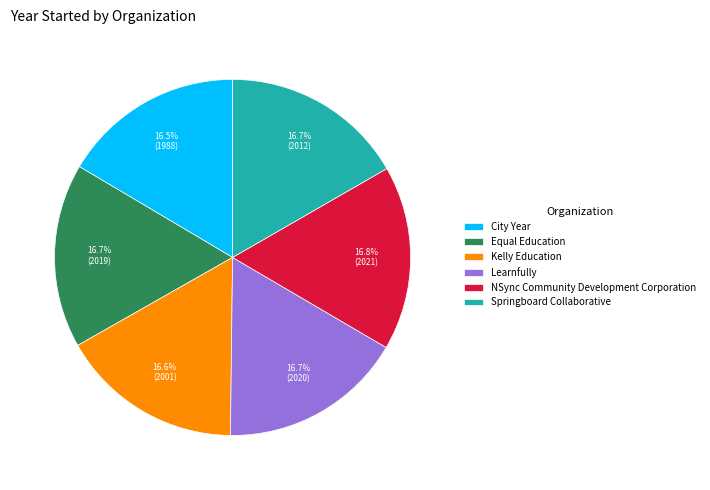

Does any single category account for the majority?

No